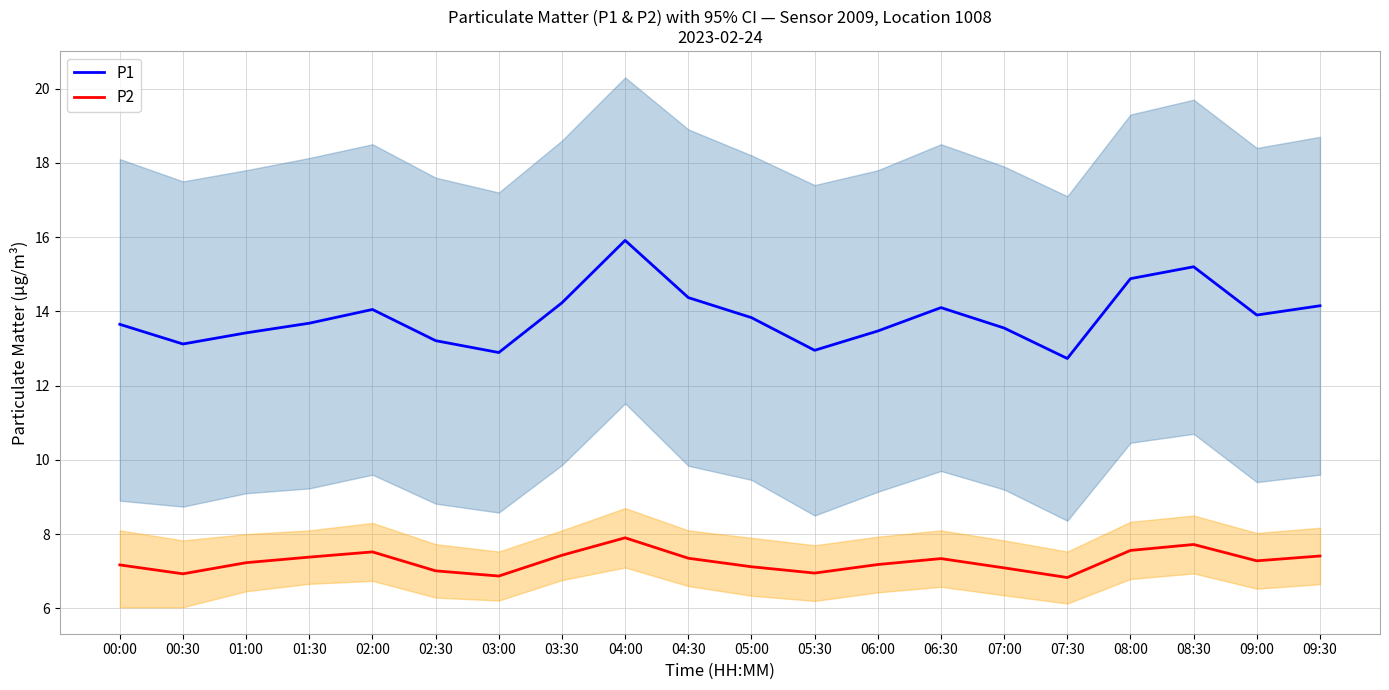

Is the value of P2 at 06:30 greater than the value of P1 at 00:30?

No